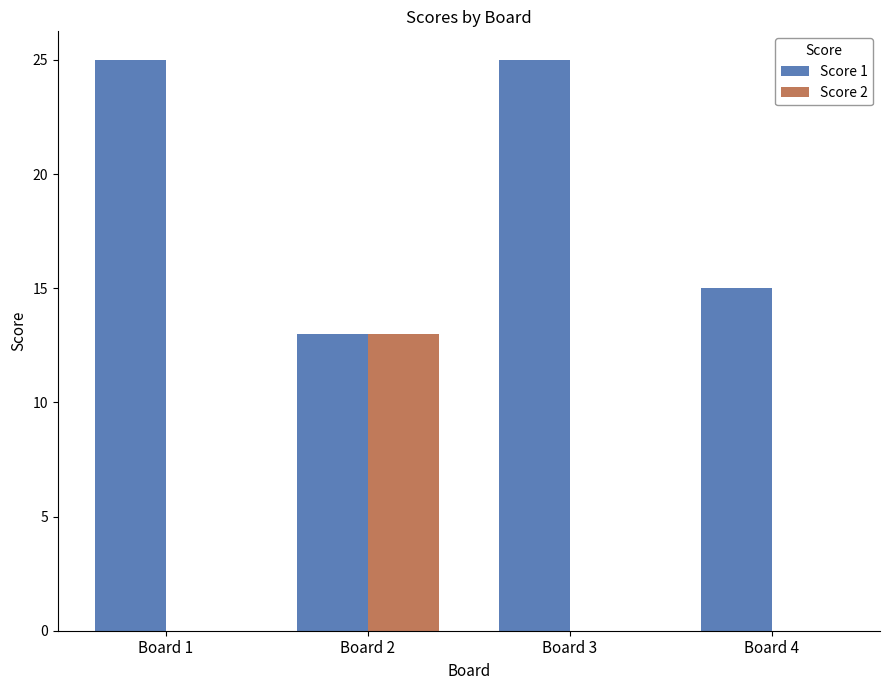

What is the total value across all series at Board 3?

25